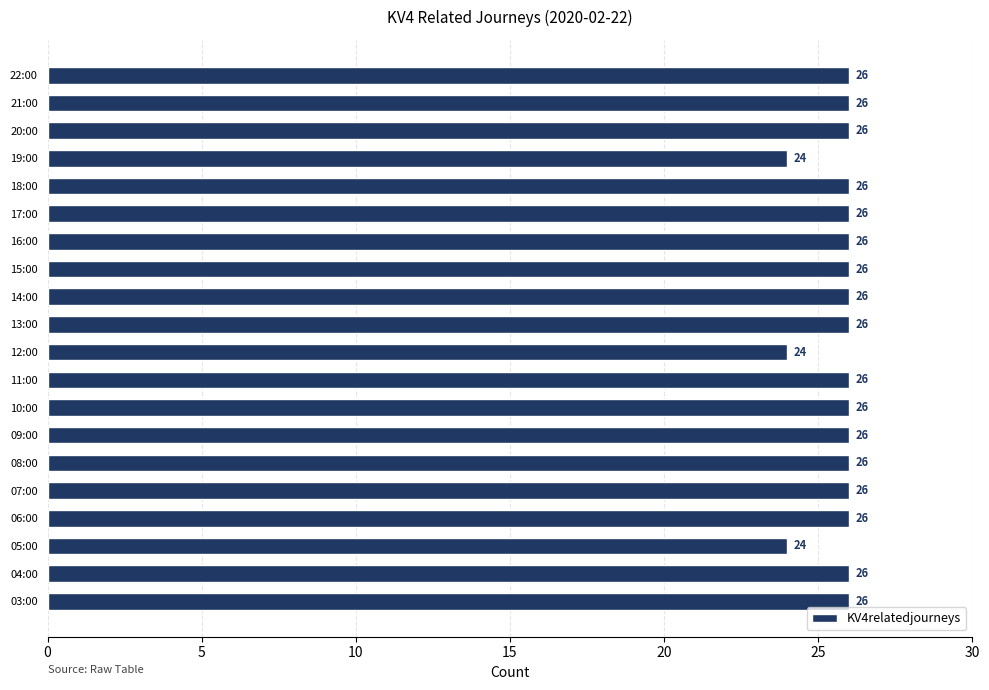

Count the values in the range 26 to 27.

17